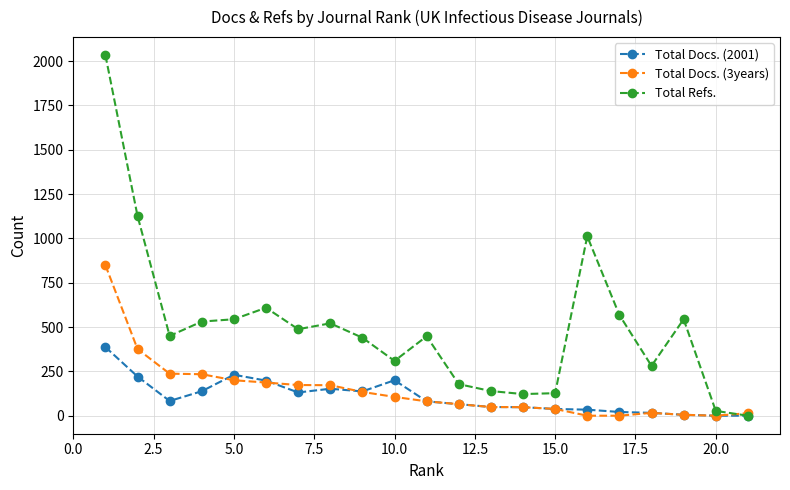

What are all the series names shown in the legend?

Total Docs. (2001), Total Docs. (3years), Total Refs.